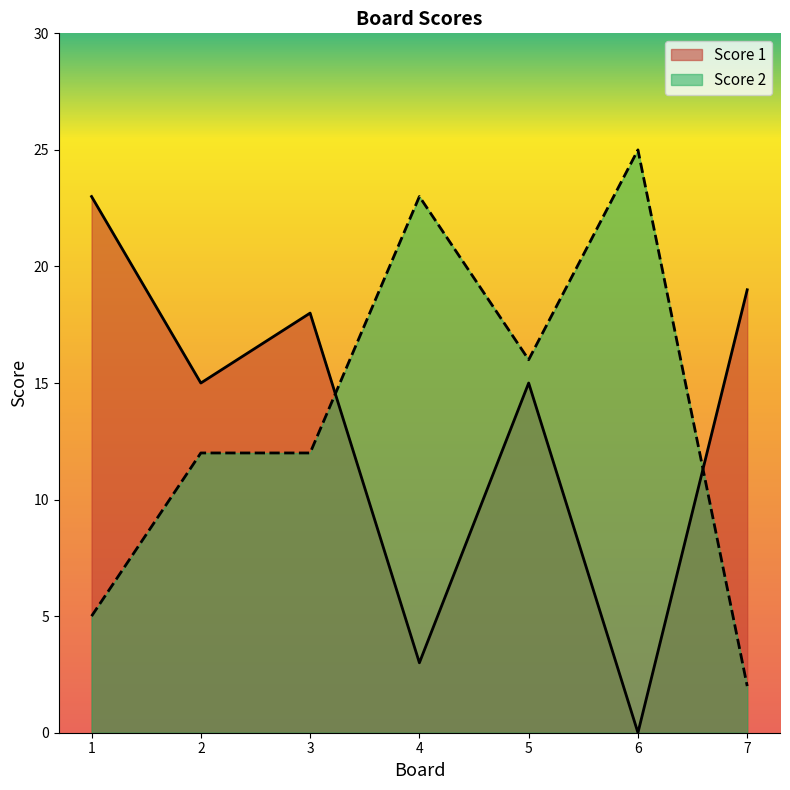

Which label corresponds to the smallest value in the chart?

6